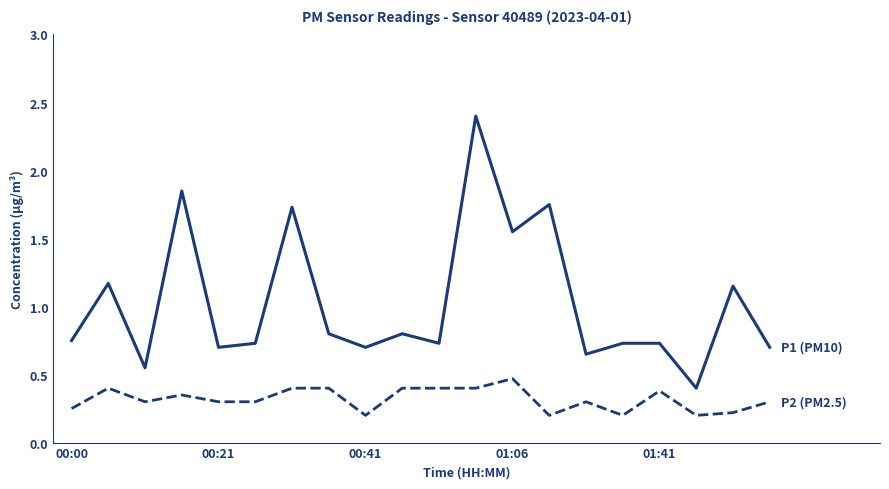

What is the maximum value shown in the chart?

2.4